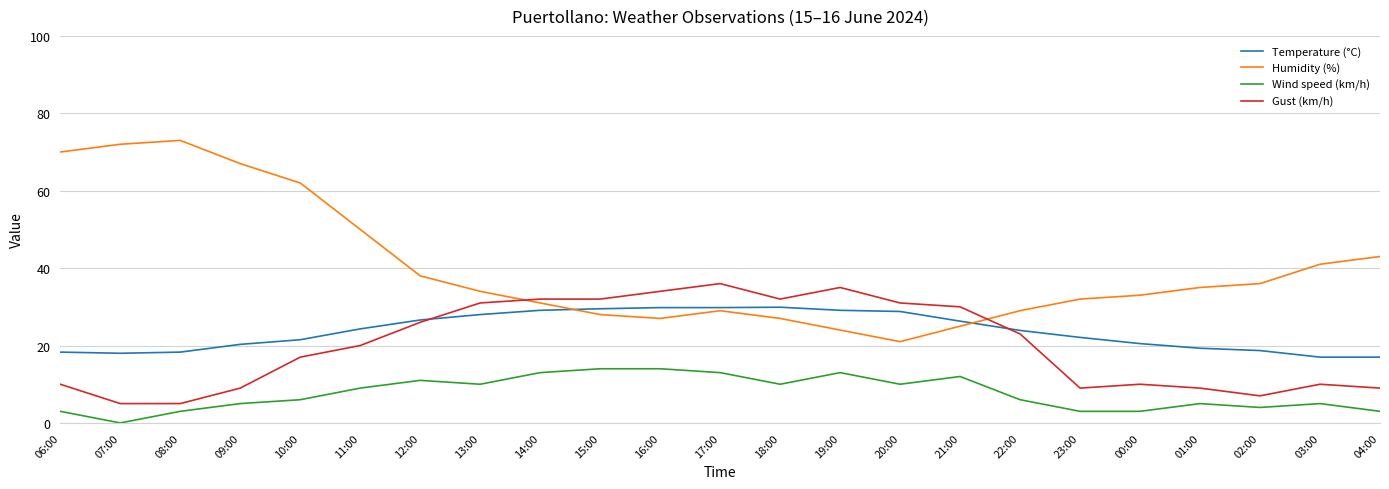

The Humidity (%) series shows 70.0 at 06:00. True or false?

True